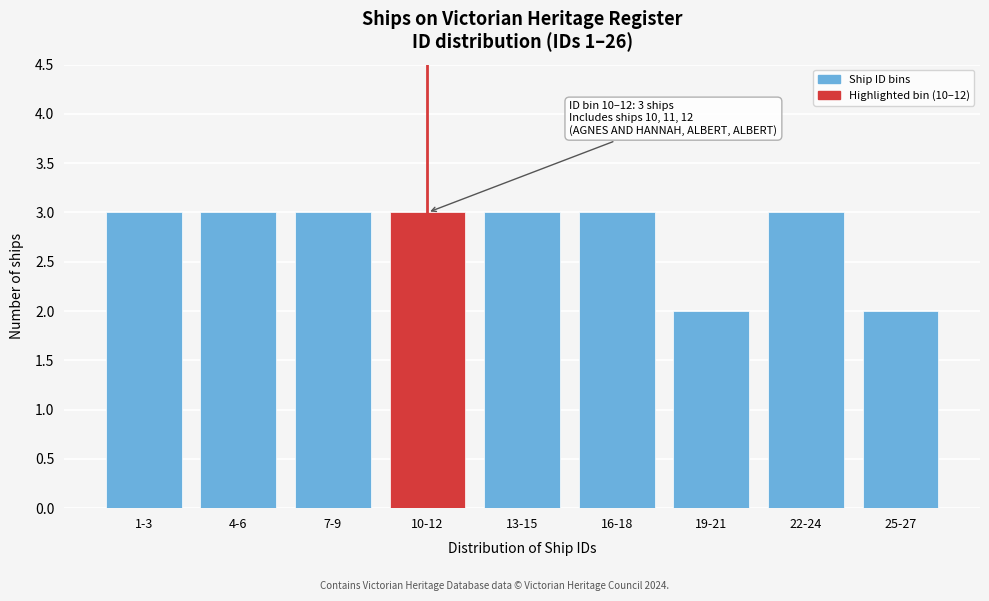

Reading left to right, extract all data points from this chart.

1-3=3	4-6=3	7-9=3	10-12=3	13-15=3	16-18=3	19-21=2	22-24=3	25-27=2